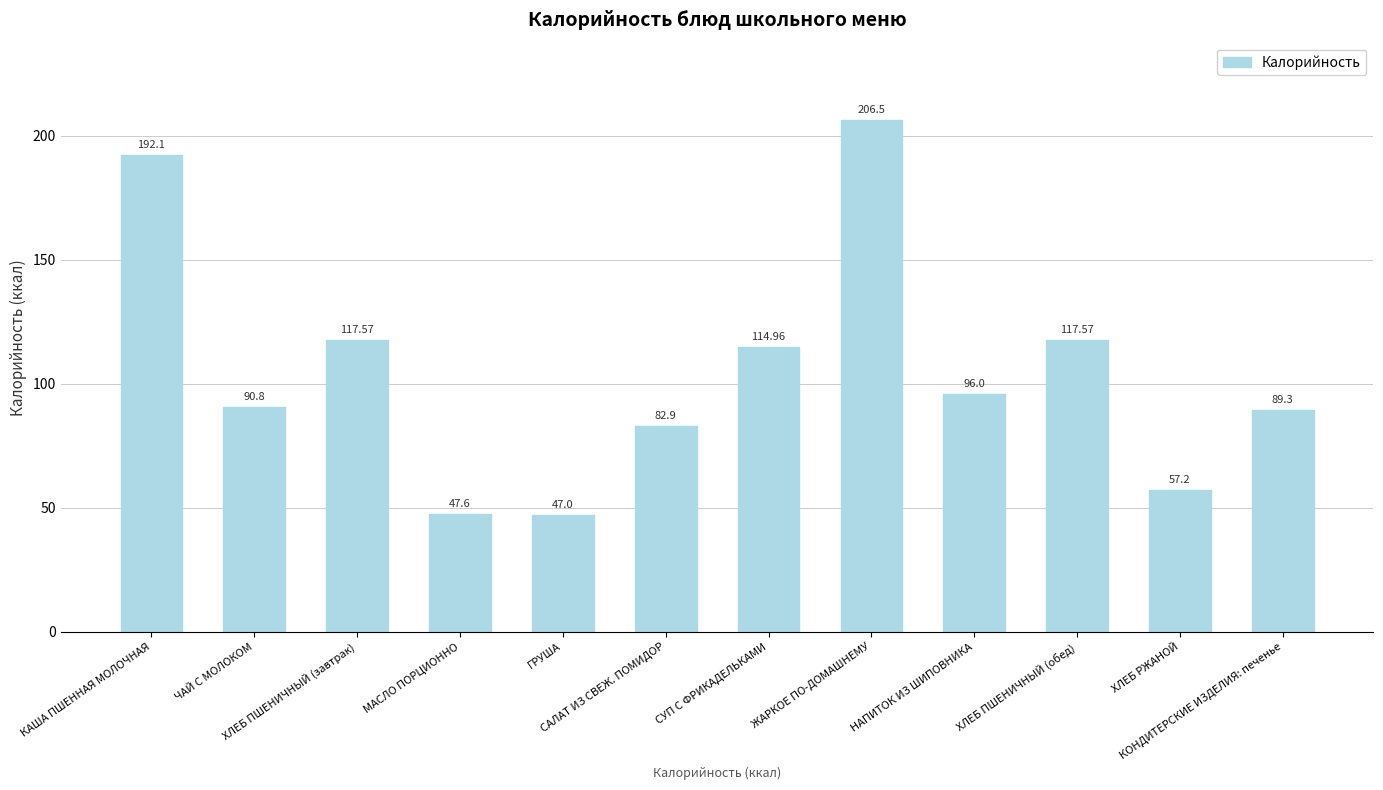

Reading right to left, extract all data points from this chart.

89.3	57.2	117.6	96.0	206.5	115.0	82.9	47.0	47.6	117.6	90.8	192.1